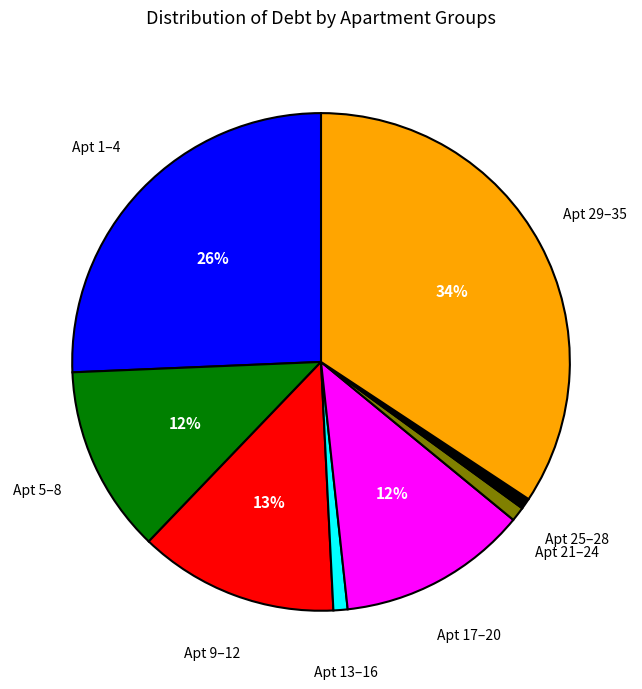

Does any single category account for the majority?

No